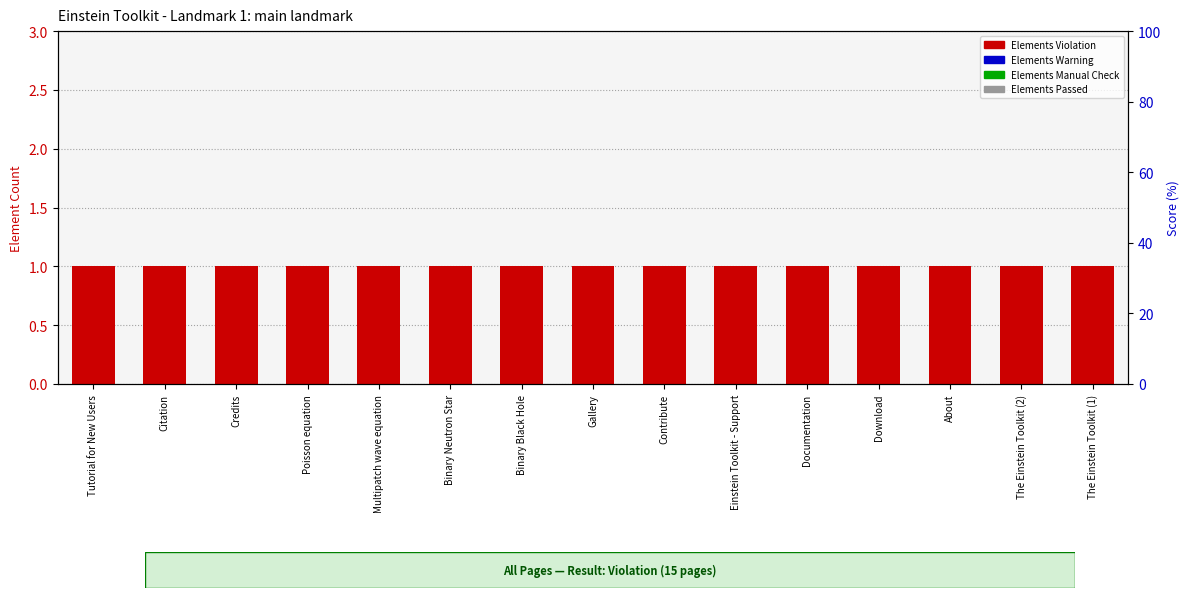

Which series has the largest total across all categories?

Elements Violation